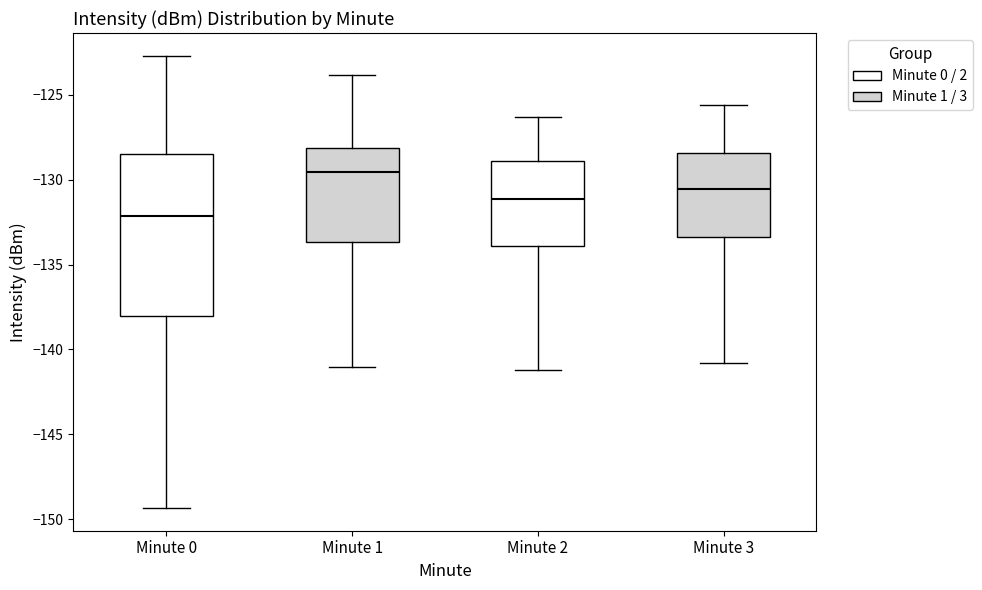

Reading left to right, transcribe this box plot: for each box, give where its median line is, the range the box spans, and where its two whiskers end, as read against the y-axis. The values are not printed on the chart, so give them approximately, as read against the axis.

Minute 0: median -132.0, box -138.0 to -128.5, whiskers -149.5 to -122.5
Minute 1: median -129.5, box -133.5 to -128.0, whiskers -141.0 to -124.0
Minute 2: median -131.0, box -134.0 to -129.0, whiskers -141.0 to -126.5
Minute 3: median -130.5, box -133.5 to -128.5, whiskers -141.0 to -125.5